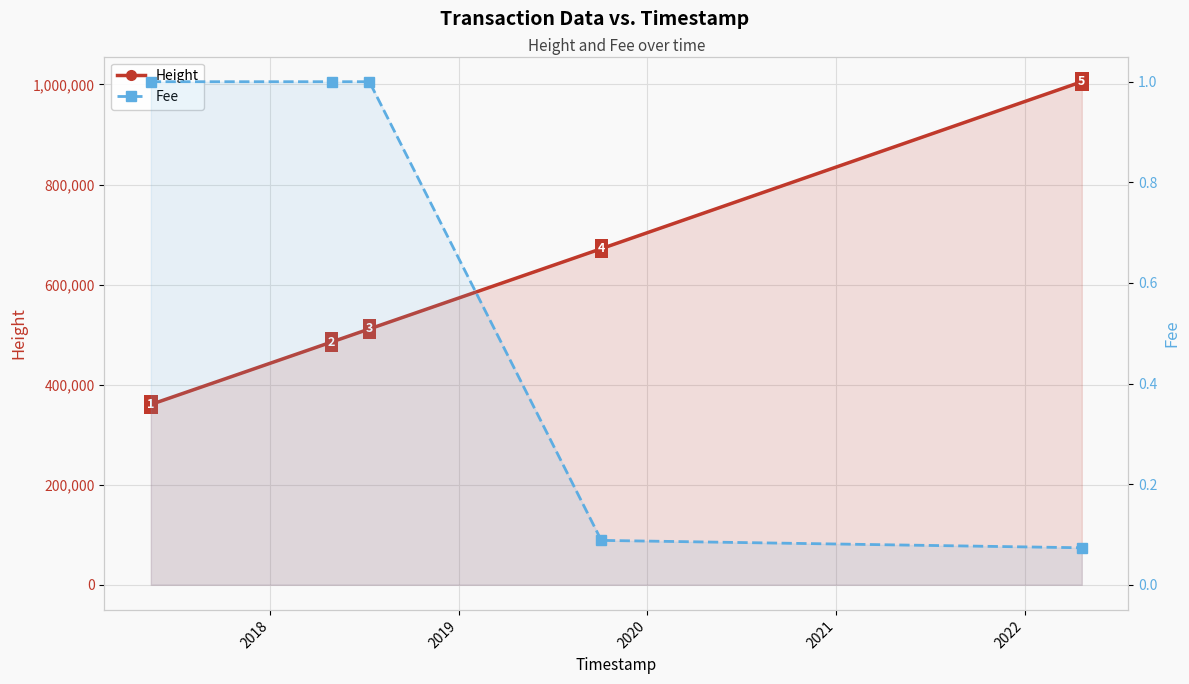

The Fee series shows 0.1 at 2020. True or false?

True